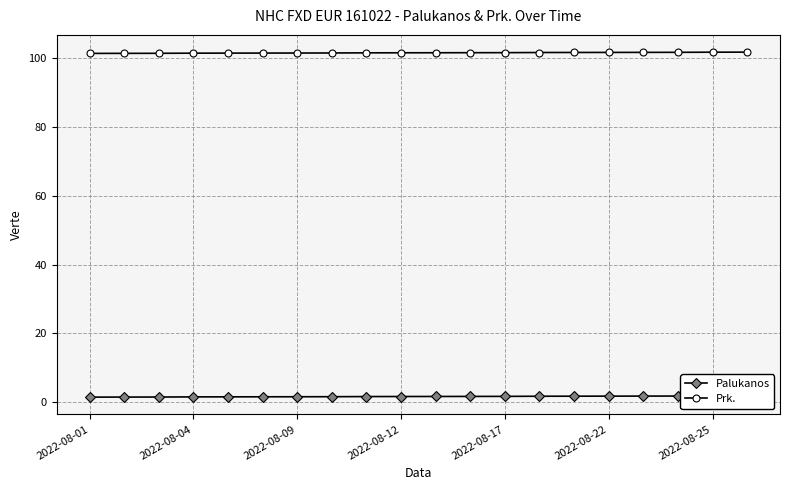

List the series in order of their overall mean, lowest first.

Palukanos, Prk.